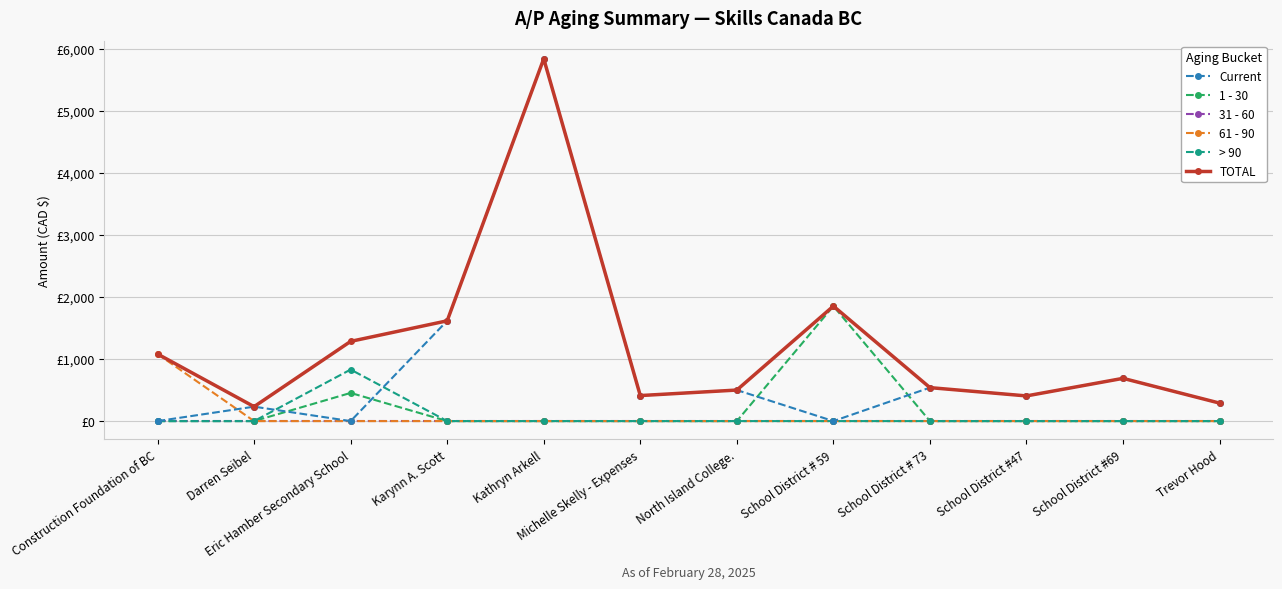

List the labels in order of 1 - 30 value, smallest first.

Construction Foundation of BC, Darren Seibel, Karynn A. Scott, Kathryn Arkell, Michelle Skelly - Expenses, North Island College., School District # 73, School District #47, School District #69, Trevor Hood, Eric Hamber Secondary School, School District # 59